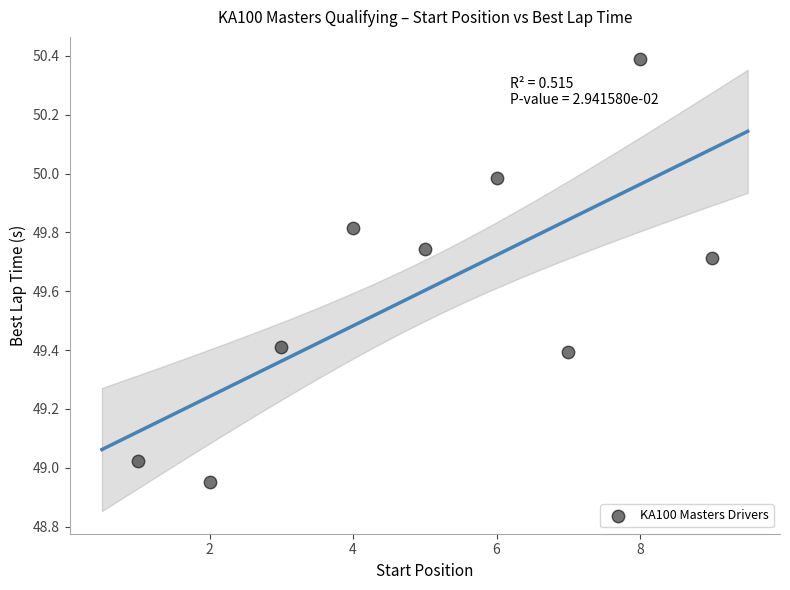

What is the range of X values (max minus min)?

8.0